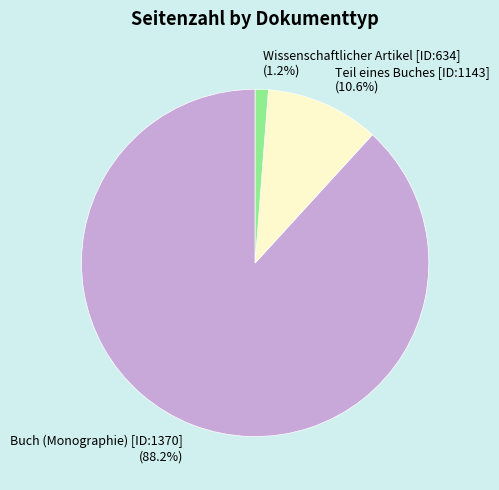

Rank the categories by value from lowest to highest.

Wissenschaftlicher Artikel [ID:634], Teil eines Buches [ID:1143], Buch (Monographie) [ID:1370]